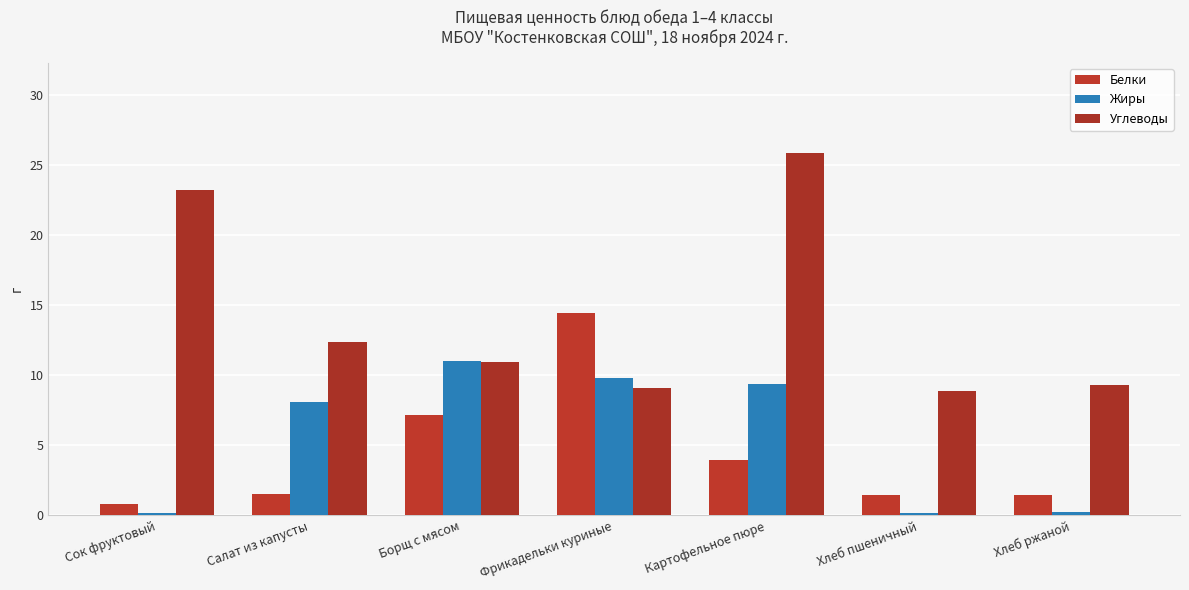

How many bars are there in each group?

3